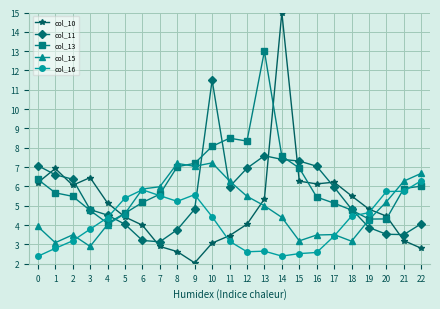

Which series has the largest total across all categories?

col_13